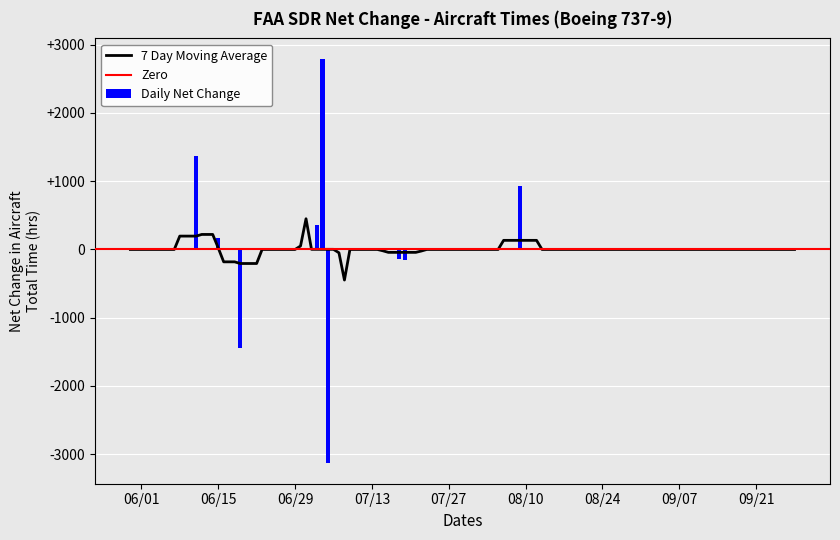

What is the total value across all series at 30?

1801